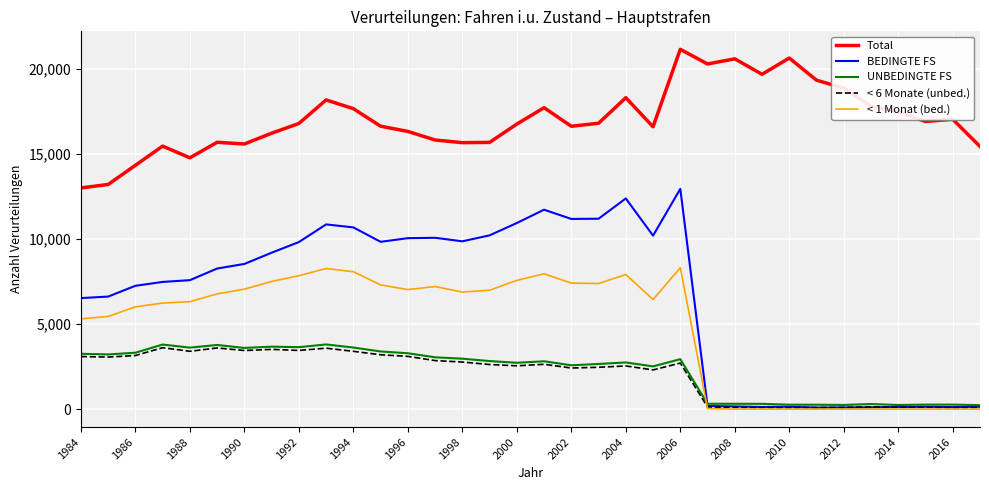

Which series has the largest range (max minus min)?

BEDINGTE FS